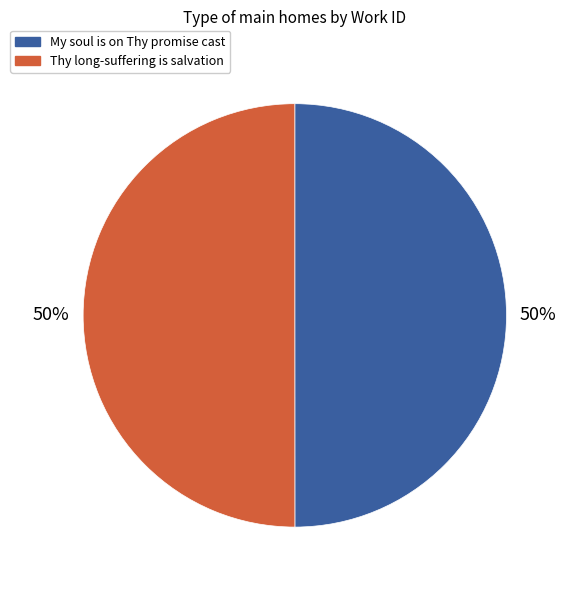

Do Thy long-suffering is salvation and My soul is on Thy promise cast together represent more than half of the pie?

Yes